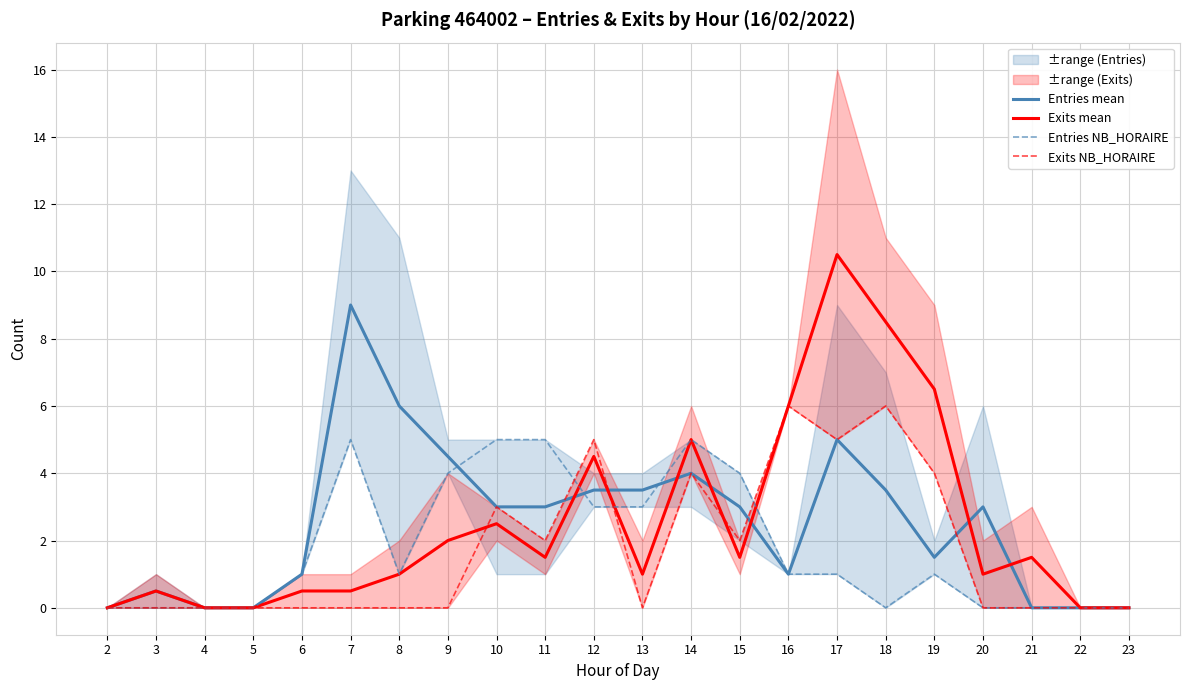

What is the value of the Exits mean point at the 17th from the left?

8.5